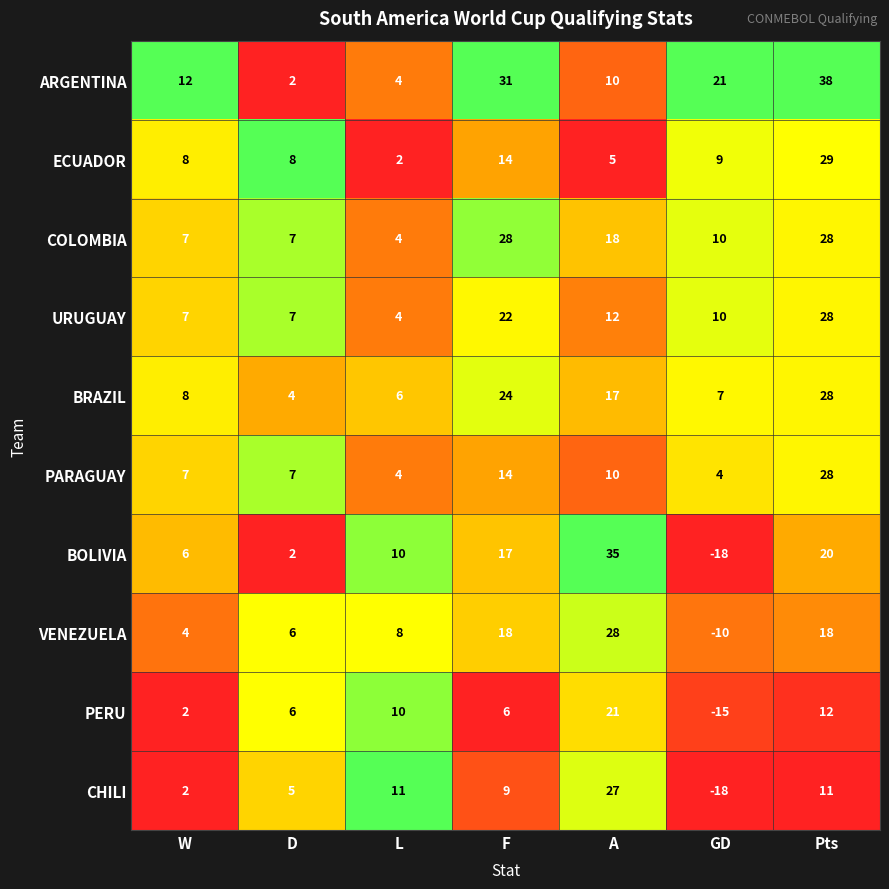

What is the average value of the VENEZUELA series?

10